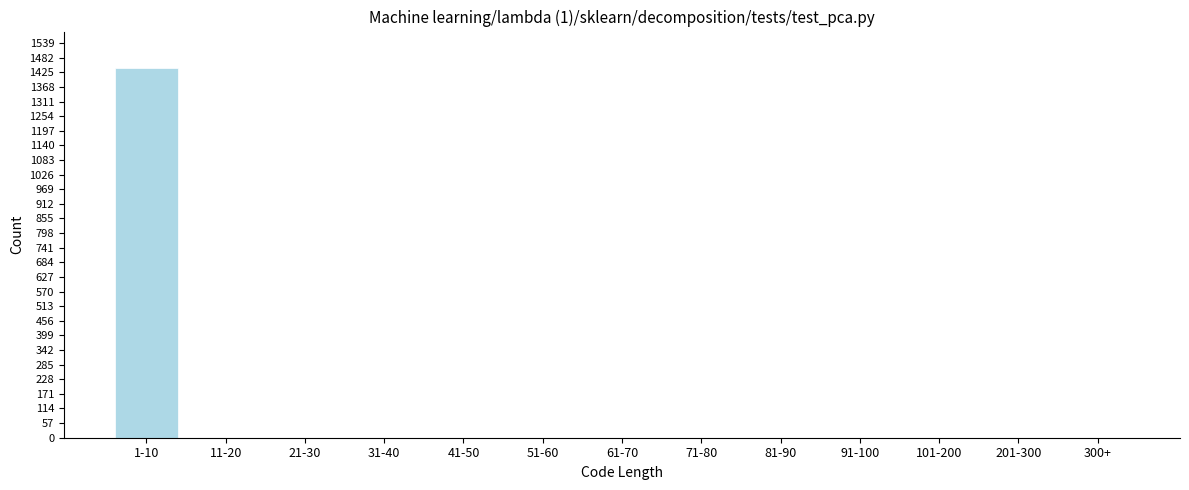

Reading right to left, list all the values displayed in this chart.

300+=0	201-300=0	101-200=0	91-100=0	81-90=0	71-80=0	61-70=0	51-60=0	41-50=0	31-40=0	21-30=0	11-20=0	1-10=1440